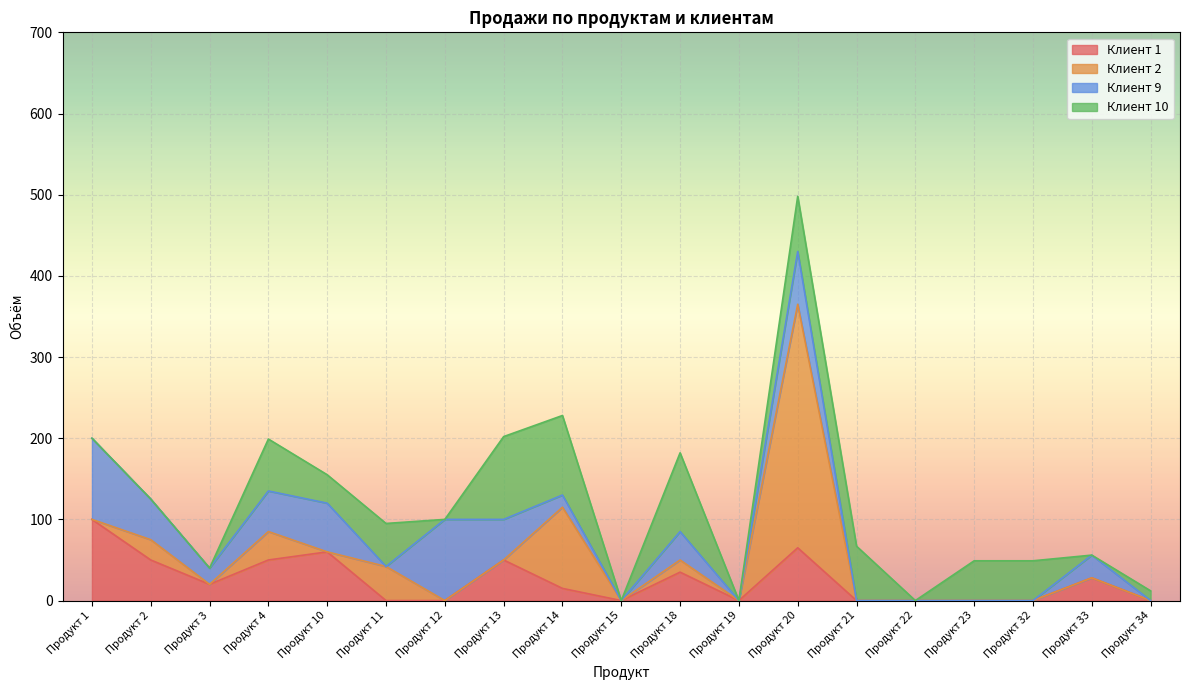

The value of Клиент 10 at Продукт 32 is 33. True or false?

False